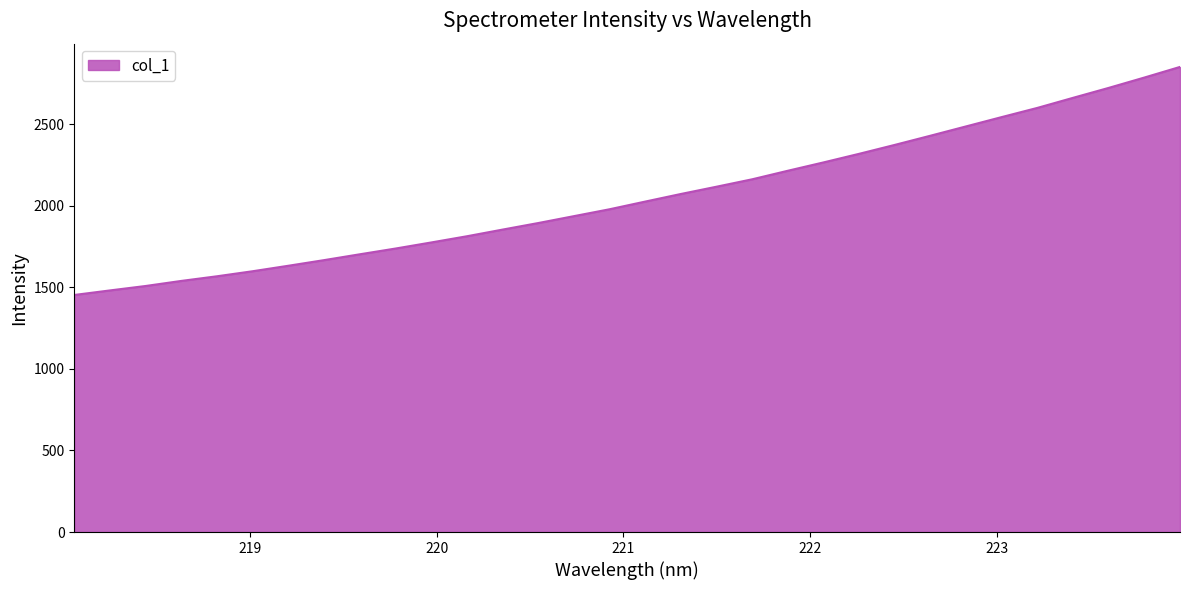

What is the maximum value shown in the chart?

2850.7